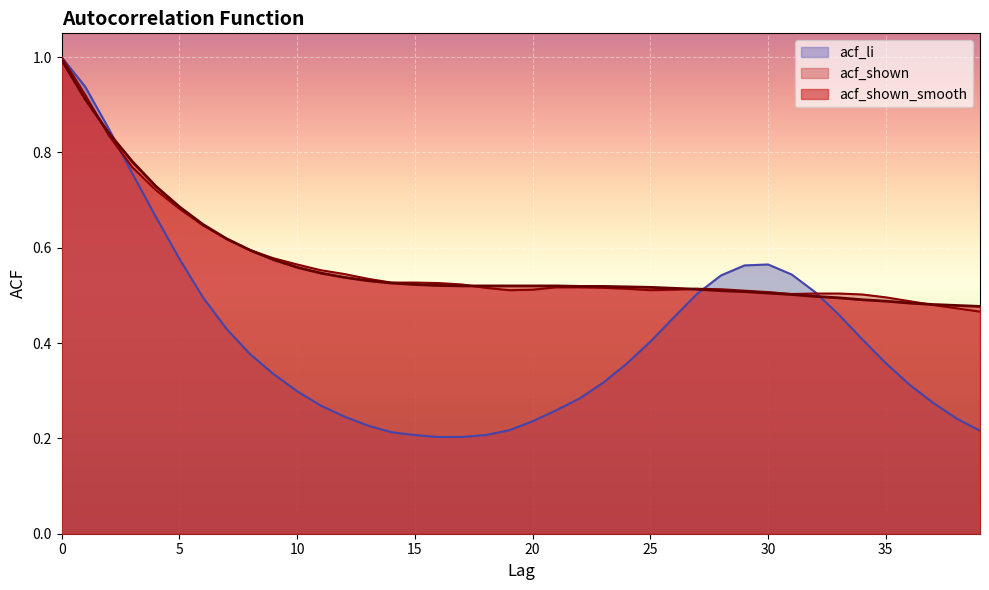

Where is the first local maximum for acf_li?

30